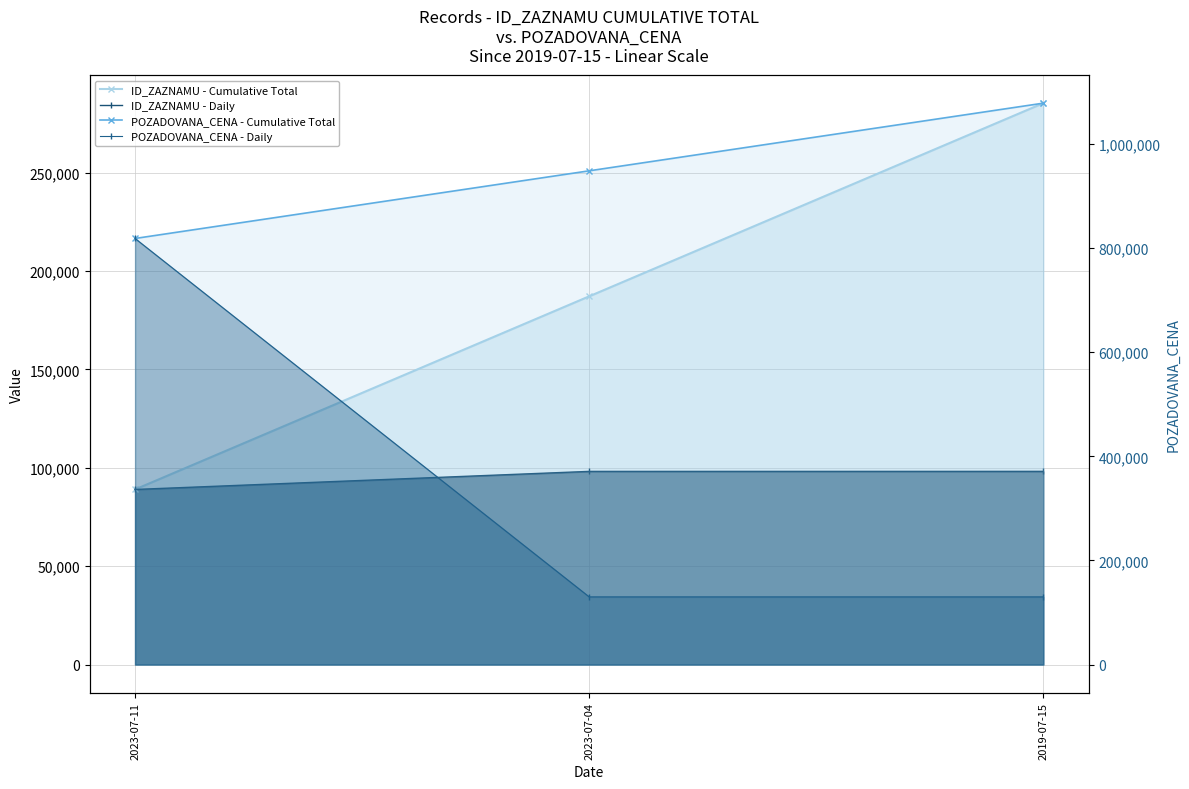

What is the greatest value displayed?

1078700